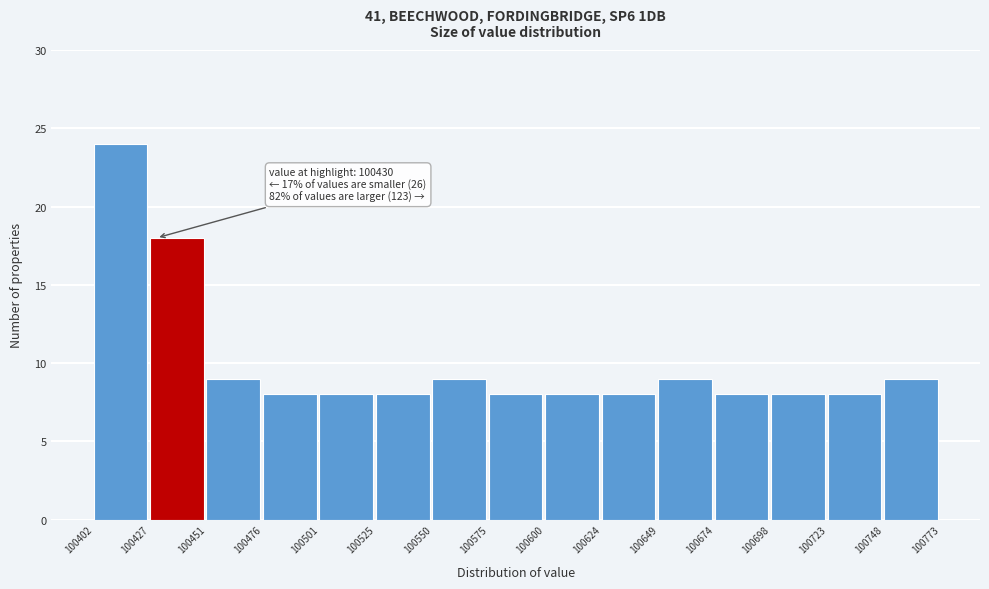

Over which range of the x-axis is the bar tallest?

100402 to 100427